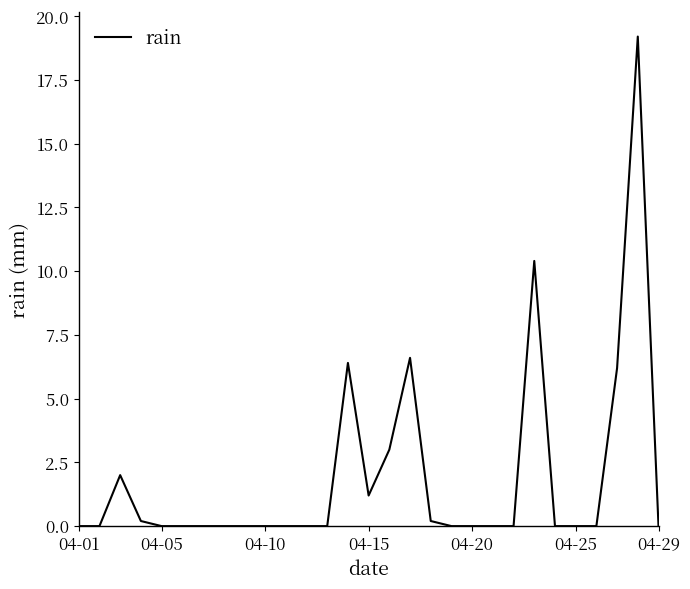

What is the difference between the maximum and minimum values?

19.2